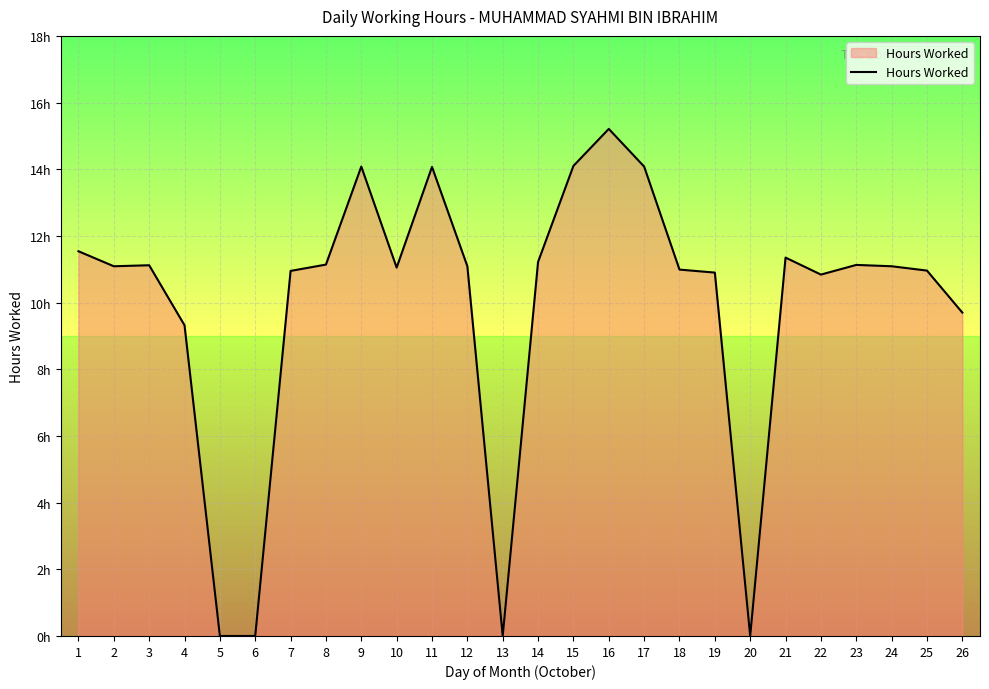

At which category does the chart reach its minimum across all series?

5